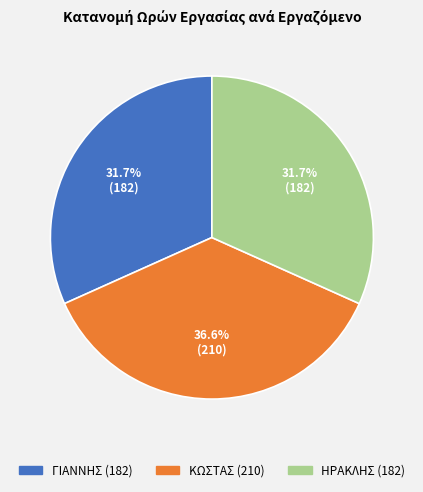

Does ΗΡΑΚΛΗΣ account for over 50% of the chart?

No